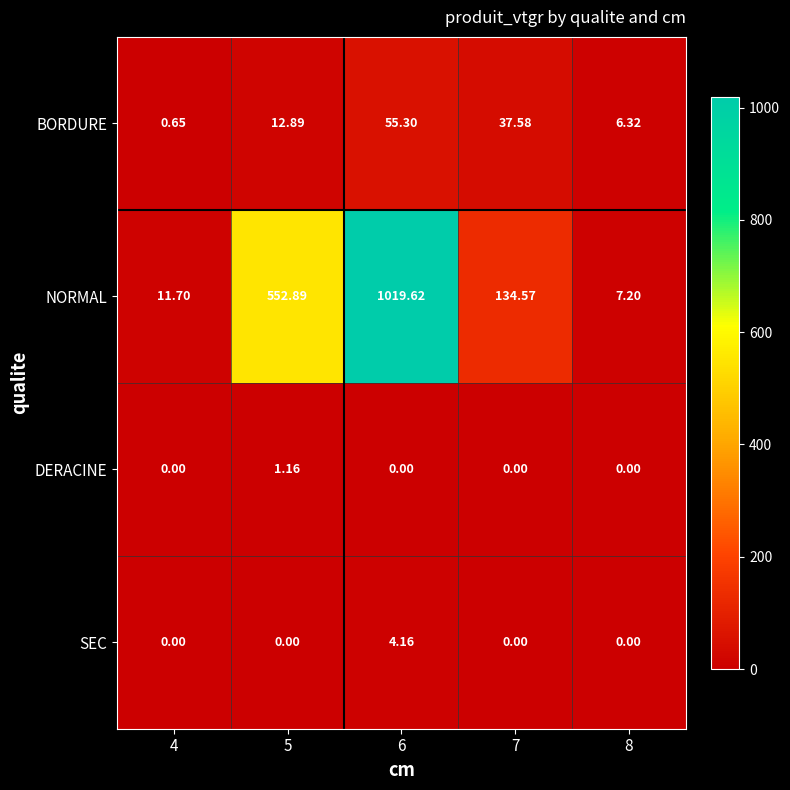

Is the value of NORMAL at 5 greater than the value of SEC at 5?

Yes